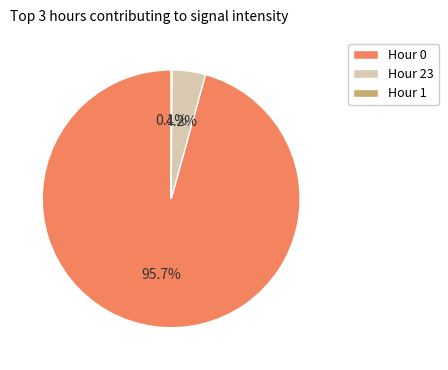

Between Hour 23 and Hour 0, which is larger?

Hour 0